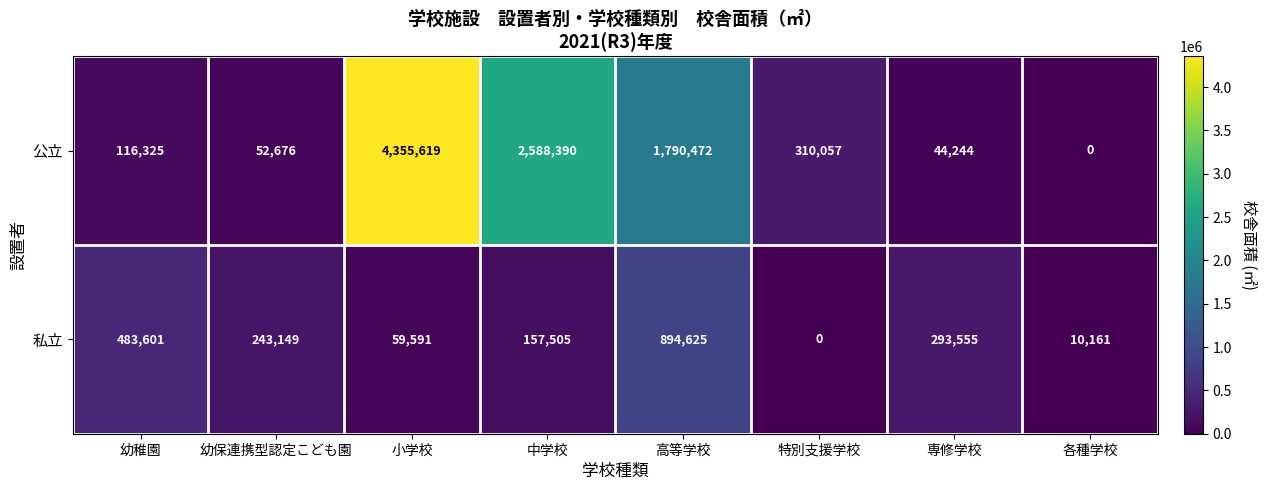

How many categories are shown in the chart?

8